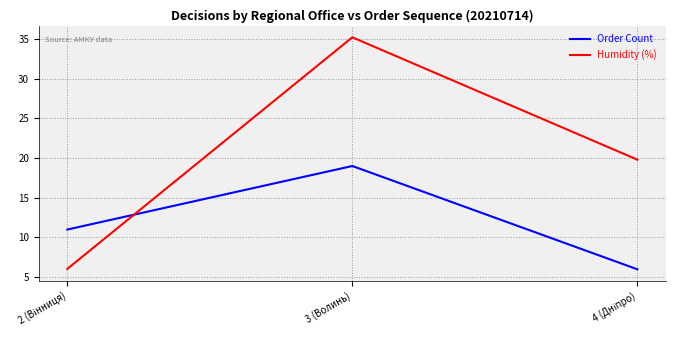

At which category is the sum across all series the highest?

3 (Волинь)